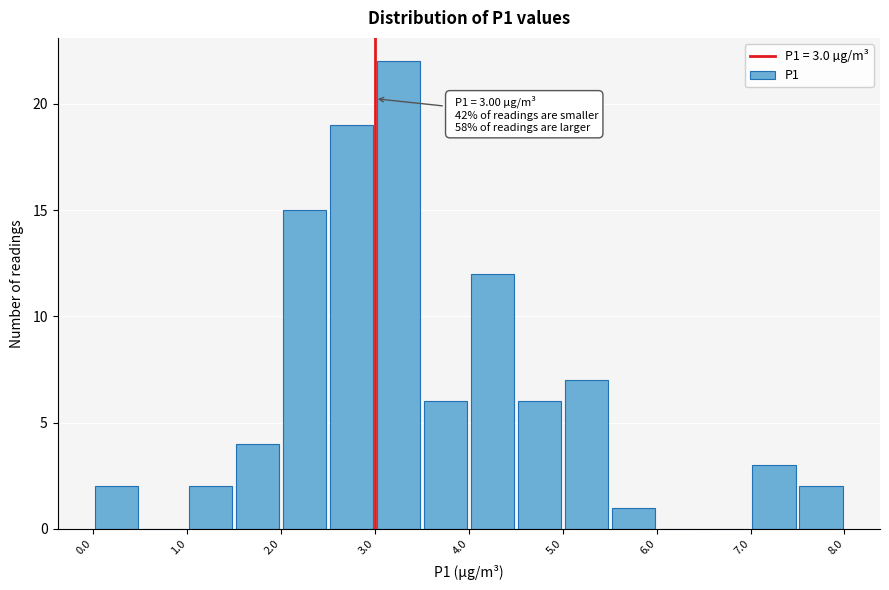

Which range on the x-axis has the tallest bar?

3.0 to 3.5